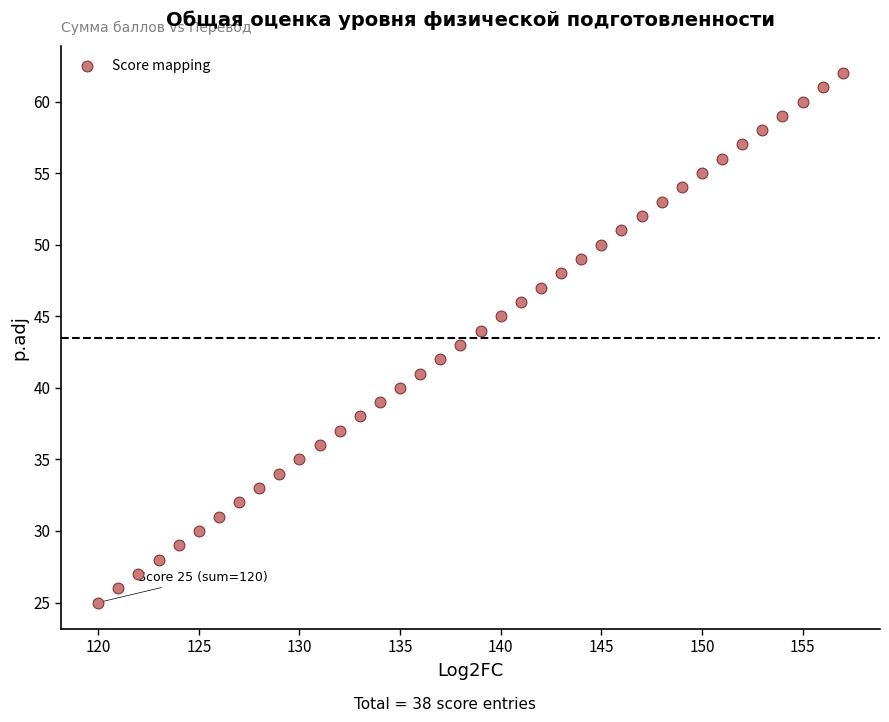

What is the range of X values (max minus min)?

37